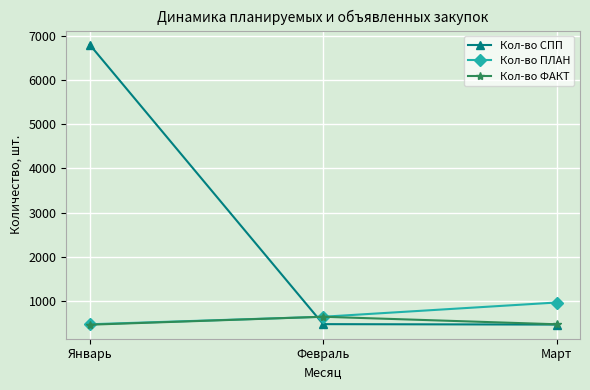

What is the label of the 1st point from the right?

Март